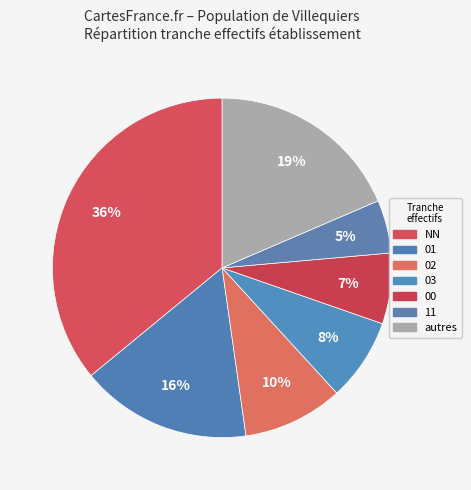

Combined, what portion of the pie is 03 and 00?

14.6%